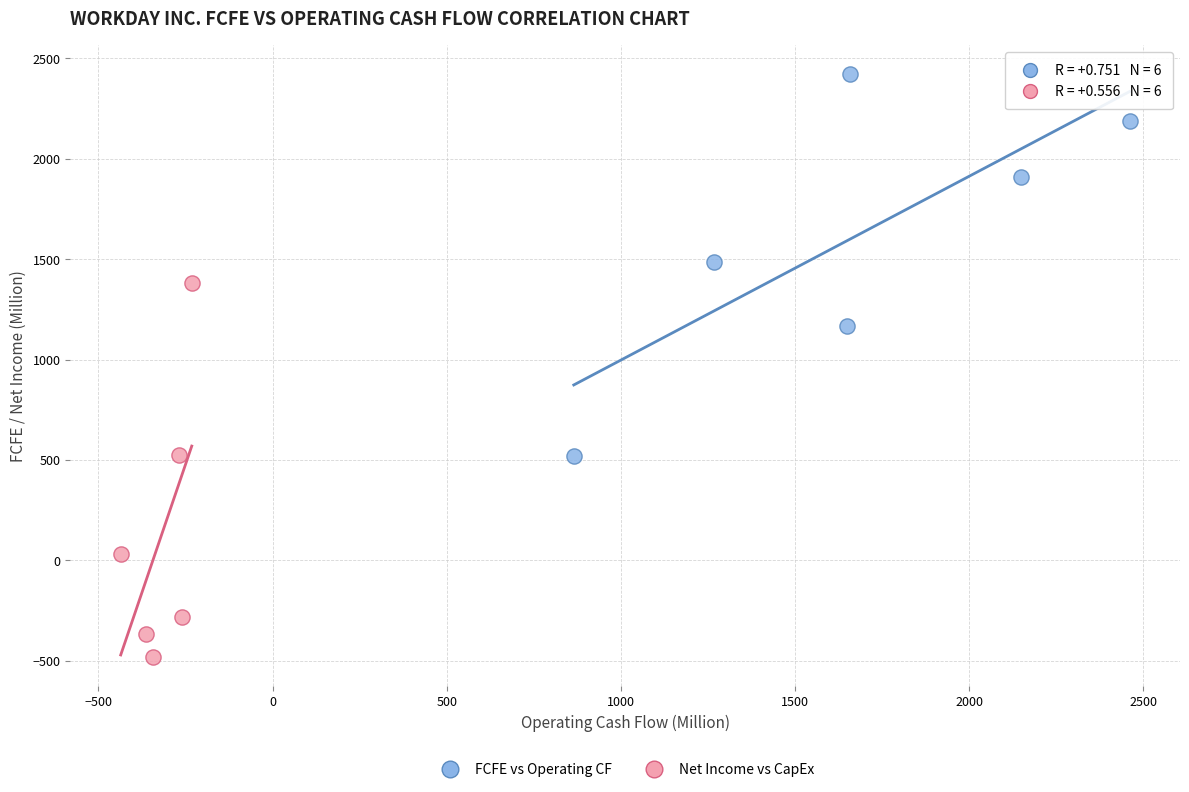

Which series contains the highest Y value?

FCFE vs Operating CF